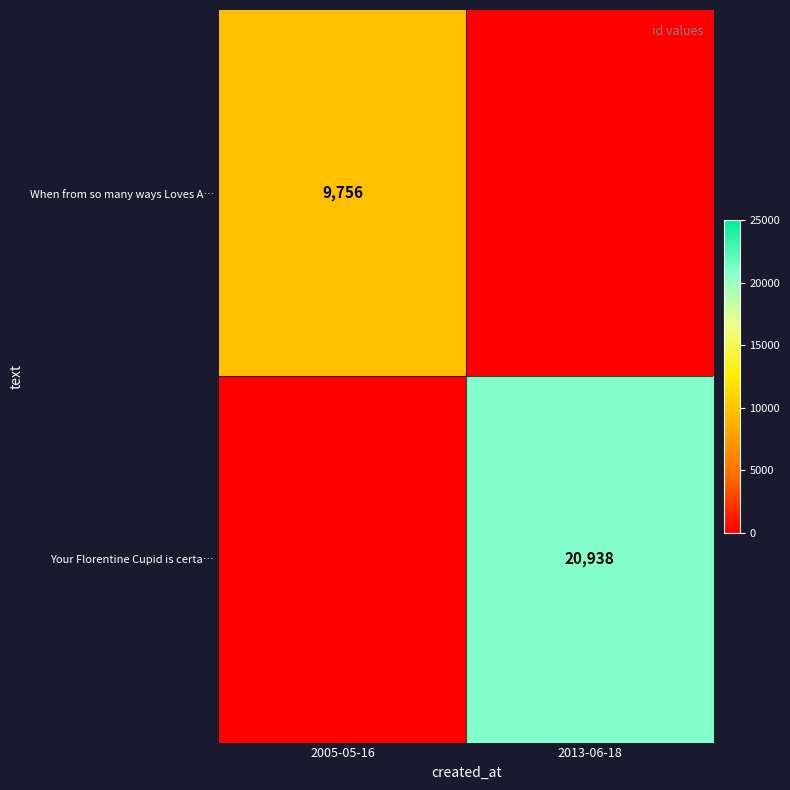

Which has a higher value, 2005-05-16 or 2013-06-18?

2005-05-16